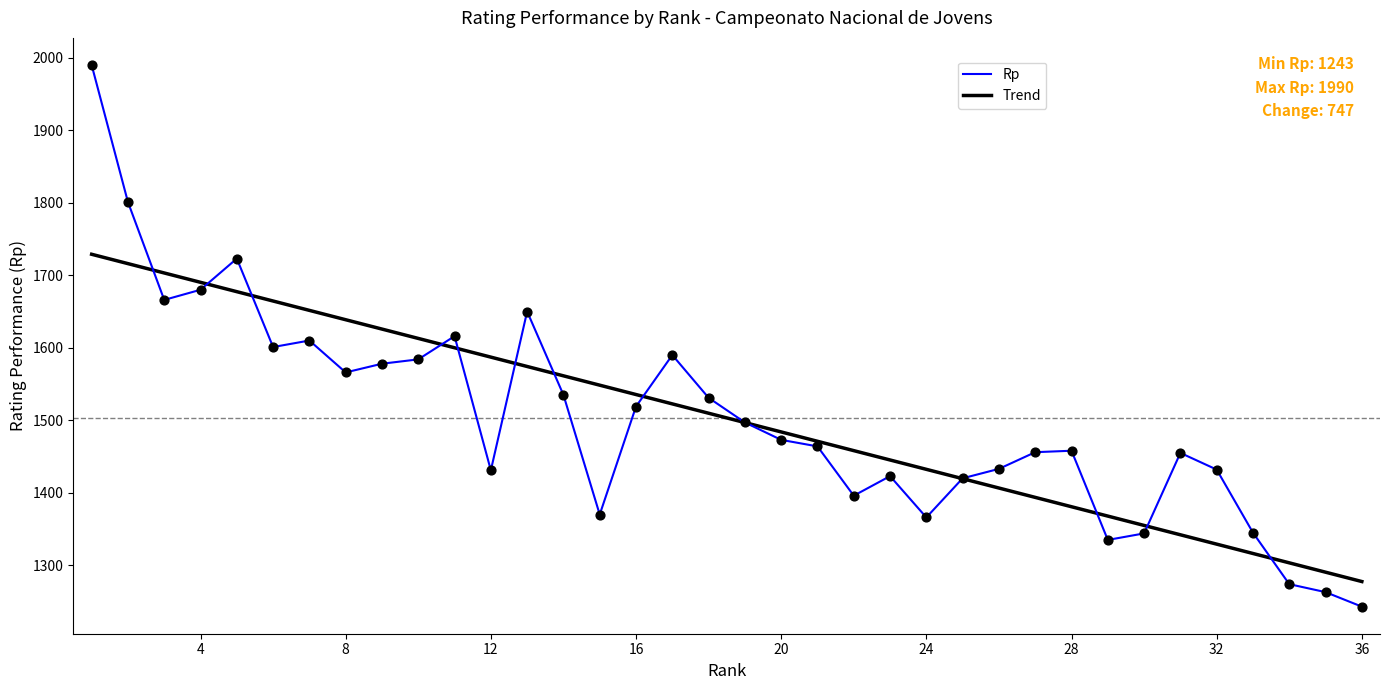

What are all the series names shown in the legend?

Rp, Trend